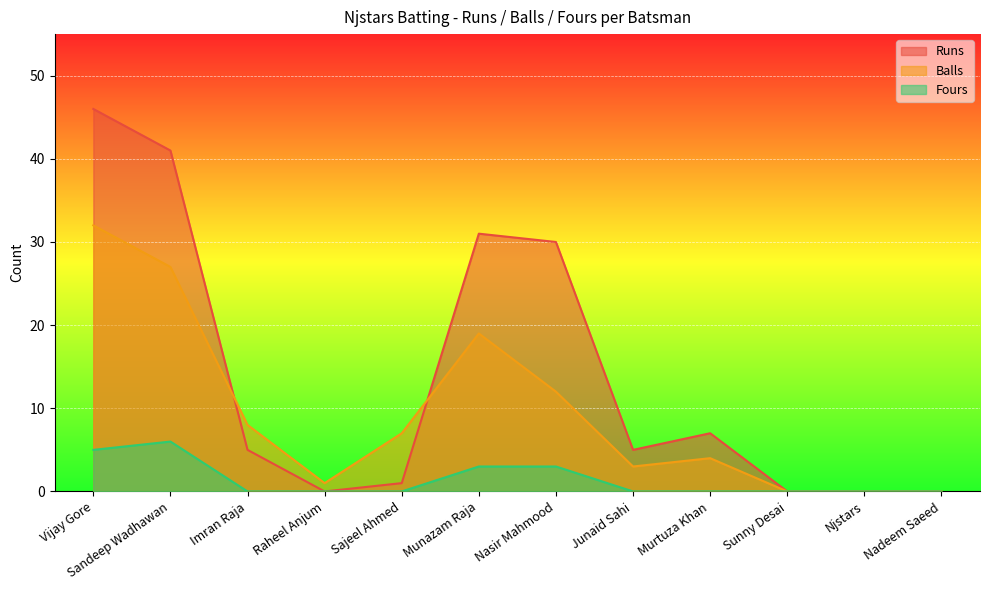

Between Junaid Sahi and Sajeel Ahmed, which is larger?

Junaid Sahi